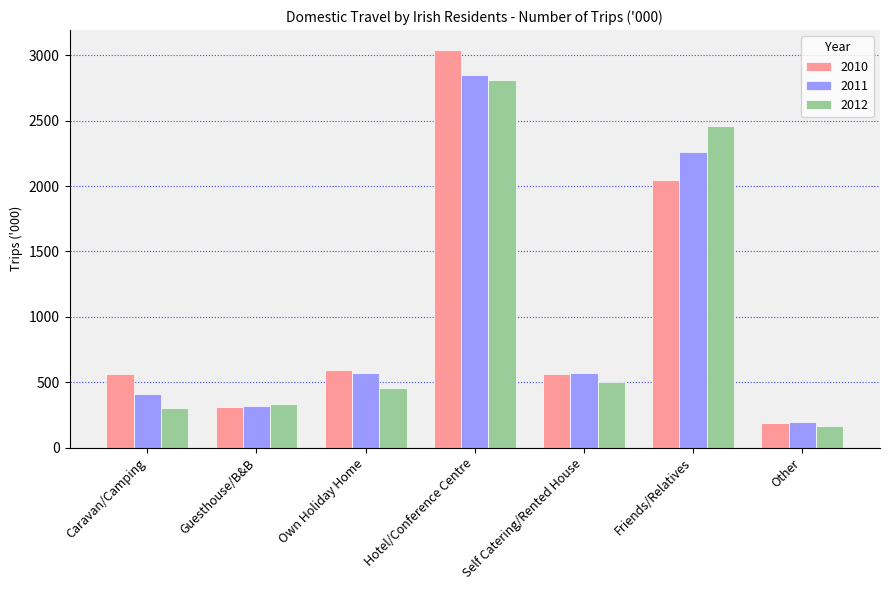

Which series has the widest spread of values?

2010